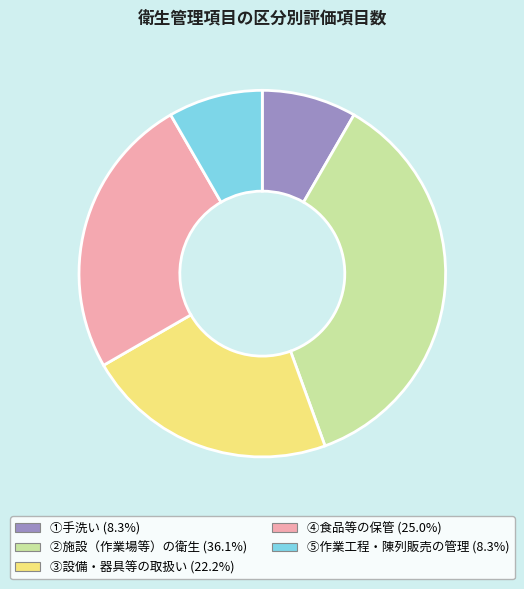

Combined, do ④食品等の保管 and ②施設（作業場等）の衛生 account for over 50%?

Yes